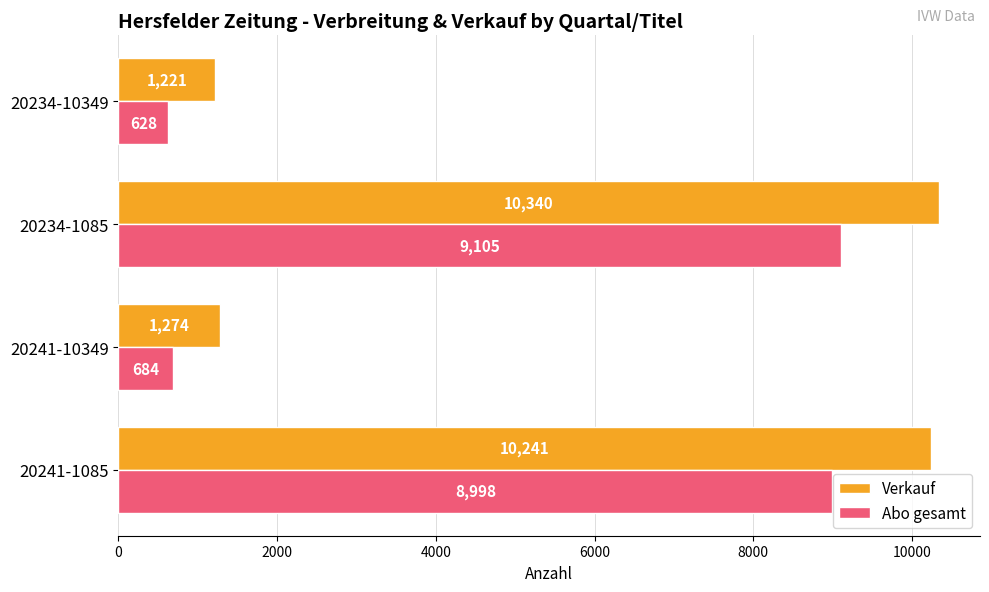

Which series changed the most between 20241-10349 and 20234-10349?

Abo gesamt